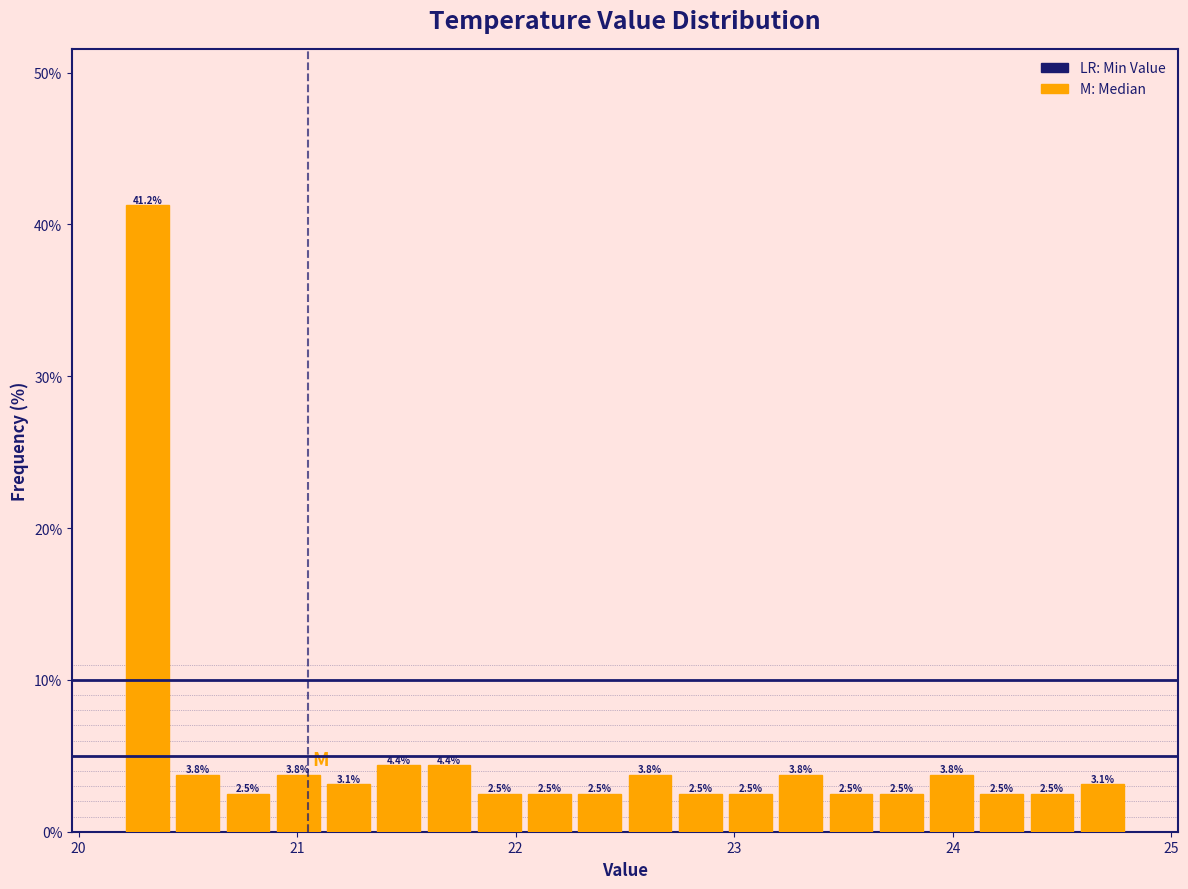

Read against the x-axis, roughly where is the centre of the tallest bar?

20.3